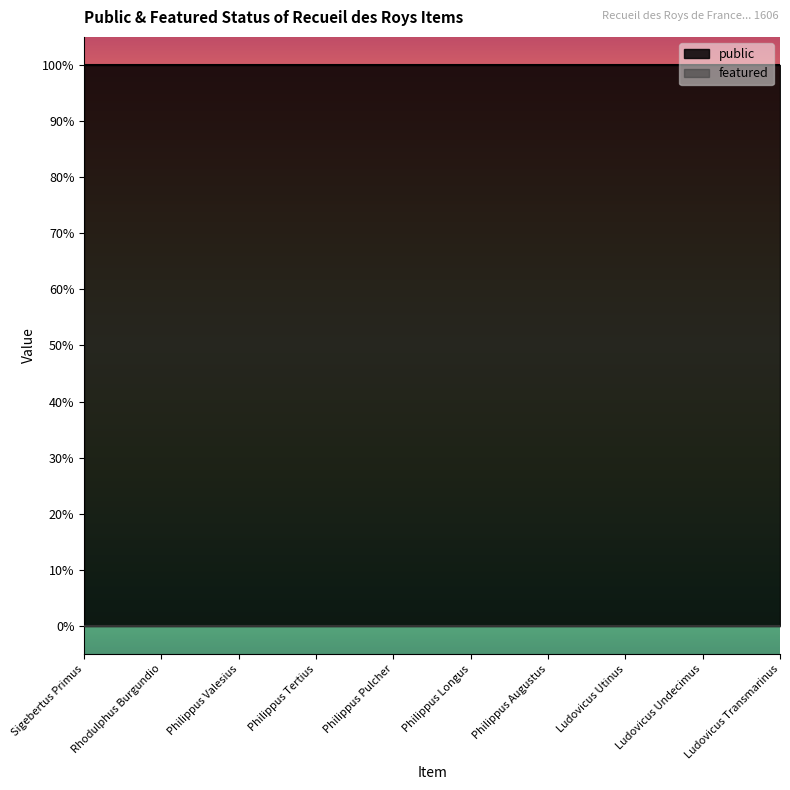

What is the highest value of the public series?

1